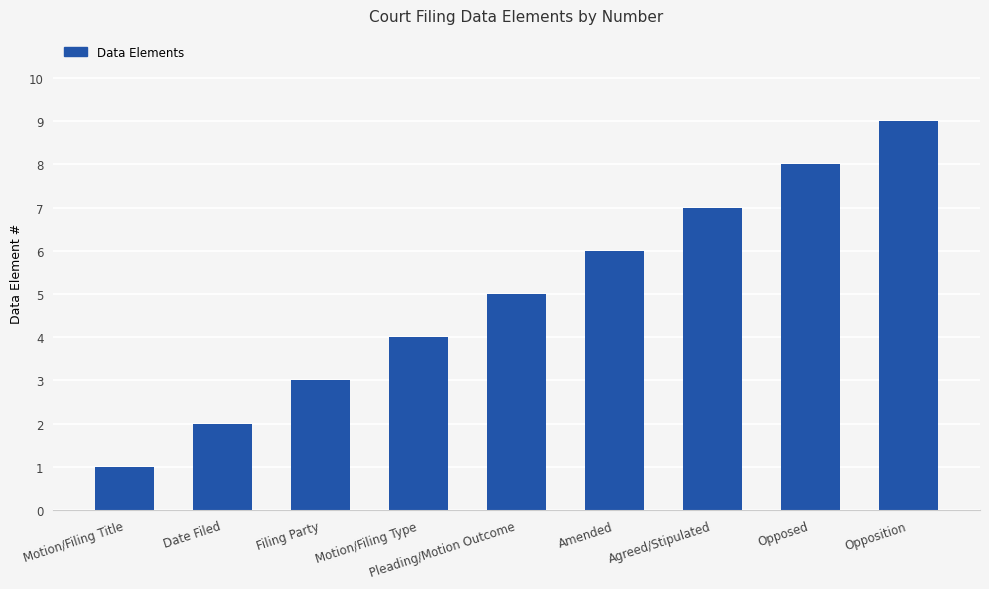

How many bars are there in total?

9